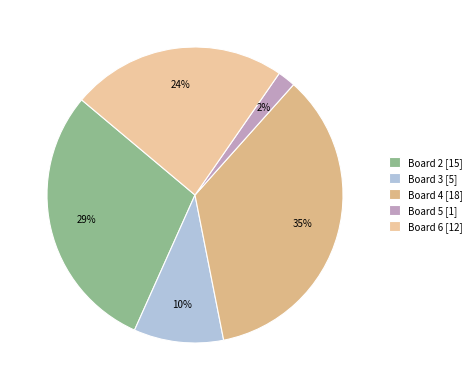

Which category has the biggest portion of the pie?

Board 4 [18]